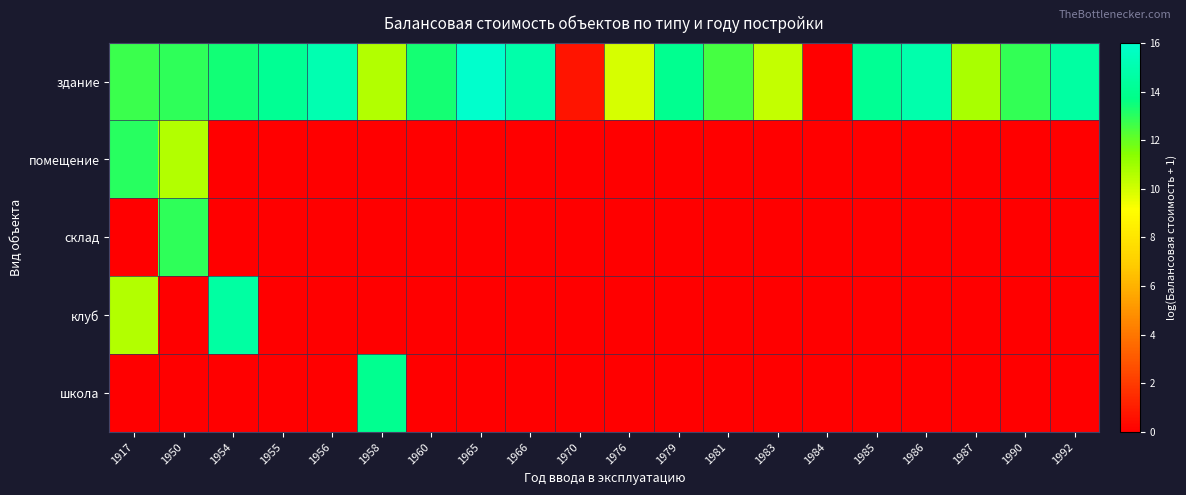

Reading left to right, transcribe all the data shown in this chart.

здание: 1917=12.7	1950=12.9	1954=13.4	1955=14.1	1956=15.1	1958=10.6	1960=13.4	1965=16.0	1966=14.9	1970=0.7	1976=9.9	1979=14.0	1981=12.5	1983=10.3	1984=0.0	1985=14.1	1986=14.9	1987=10.8	1990=12.9	1992=14.6
помещение: 1917=13.1	1950=10.6	1954=0.0	1955=0.0	1956=0.0	1958=0.0	1960=0.0	1965=0.0	1966=0.0	1970=0.0	1976=0.0	1979=0.0	1981=0.0	1983=0.0	1984=0.0	1985=0.0	1986=0.0	1987=0.0	1990=0.0	1992=0.0
склад: 1917=0.0	1950=12.9	1954=0.0	1955=0.0	1956=0.0	1958=0.0	1960=0.0	1965=0.0	1966=0.0	1970=0.0	1976=0.0	1979=0.0	1981=0.0	1983=0.0	1984=0.0	1985=0.0	1986=0.0	1987=0.0	1990=0.0	1992=0.0
клуб: 1917=10.6	1950=0.0	1954=14.6	1955=0.0	1956=0.0	1958=0.0	1960=0.0	1965=0.0	1966=0.0	1970=0.0	1976=0.0	1979=0.0	1981=0.0	1983=0.0	1984=0.0	1985=0.0	1986=0.0	1987=0.0	1990=0.0	1992=0.0
школа: 1917=0.0	1950=0.0	1954=0.0	1955=0.0	1956=0.0	1958=14.0	1960=0.0	1965=0.0	1966=0.0	1970=0.0	1976=0.0	1979=0.0	1981=0.0	1983=0.0	1984=0.0	1985=0.0	1986=0.0	1987=0.0	1990=0.0	1992=0.0